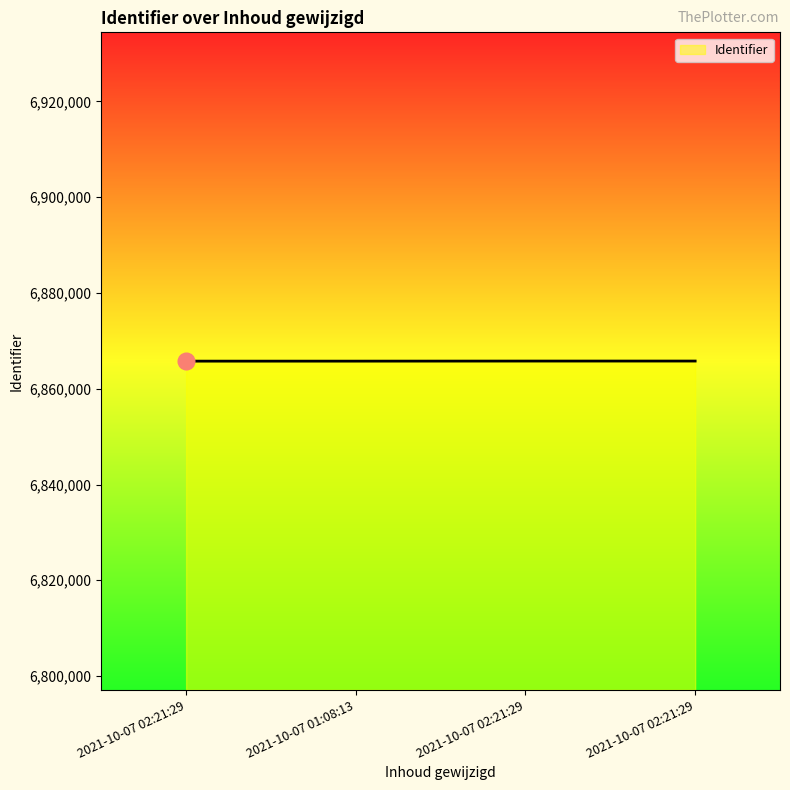

At which label is the value closest to 6865774?

2021-10-07 01:08:13